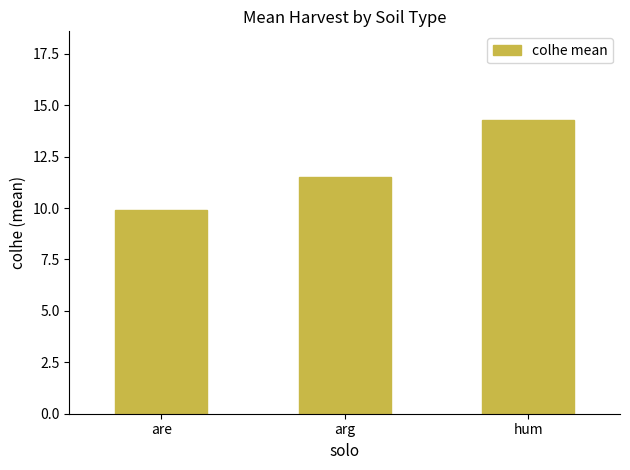

How many series are shown in this chart?

1